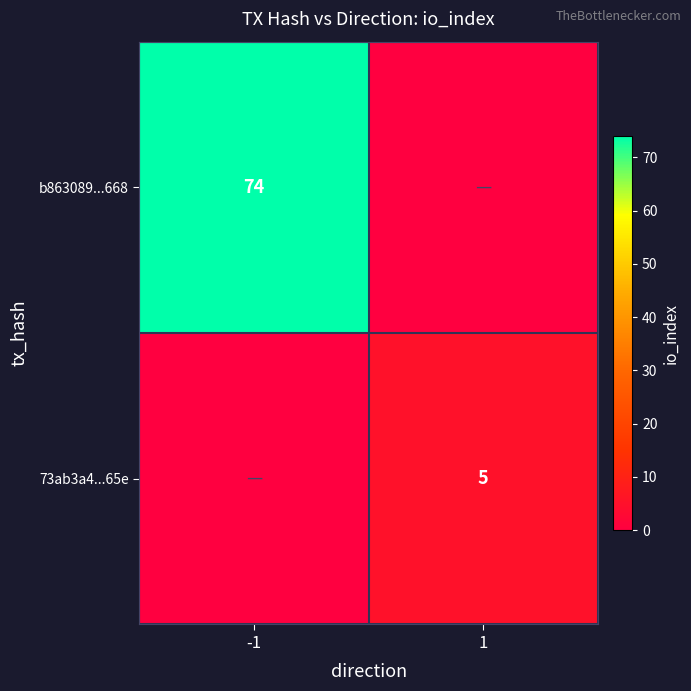

True or false: b863089...668 has a value of 29 at -1.

False